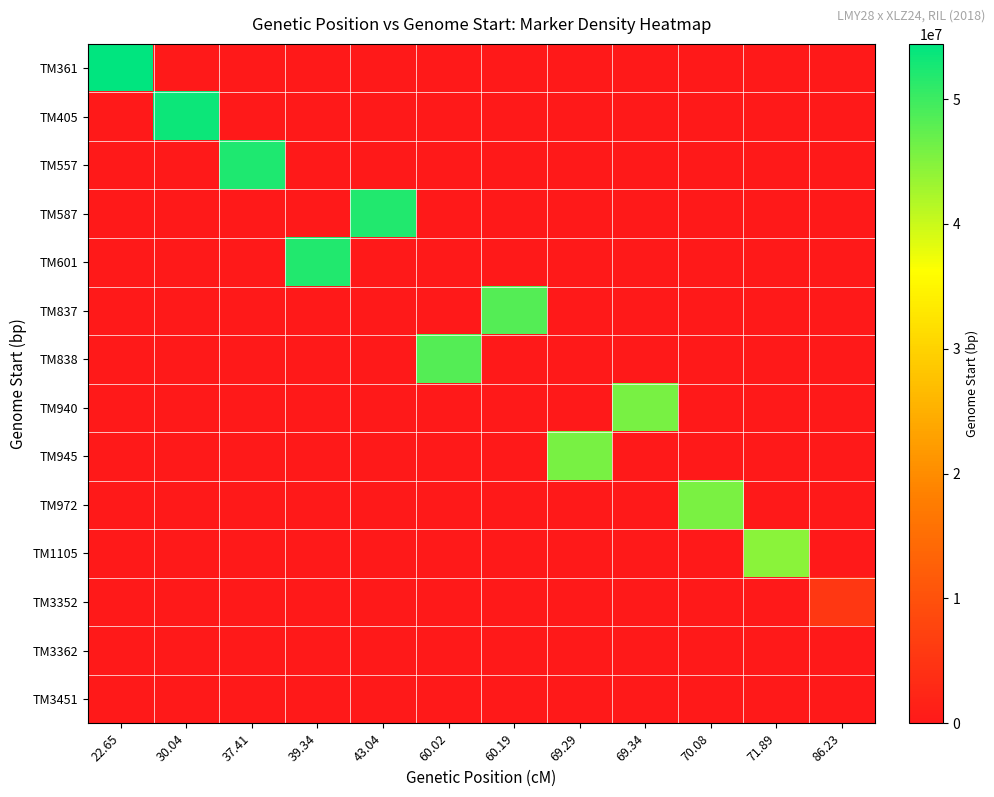

What is the total value across all series at 37.41?

52199749.4